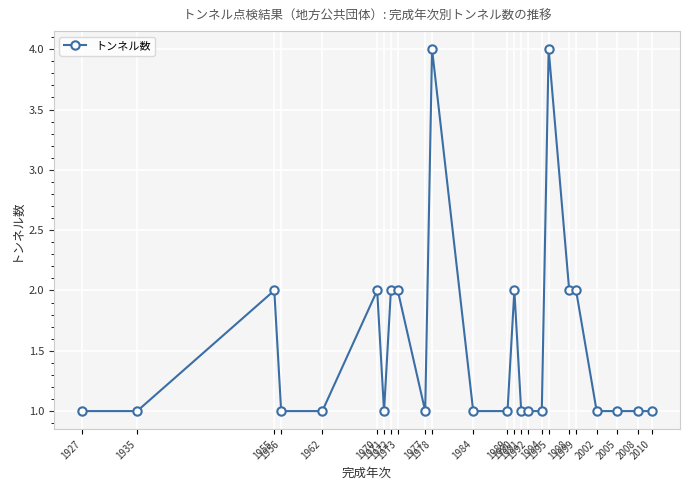

Count the number of data series in this chart.

1